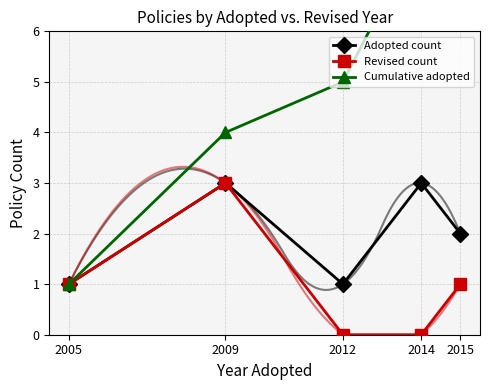

Which has a higher value, 2015 or 2012?

2015